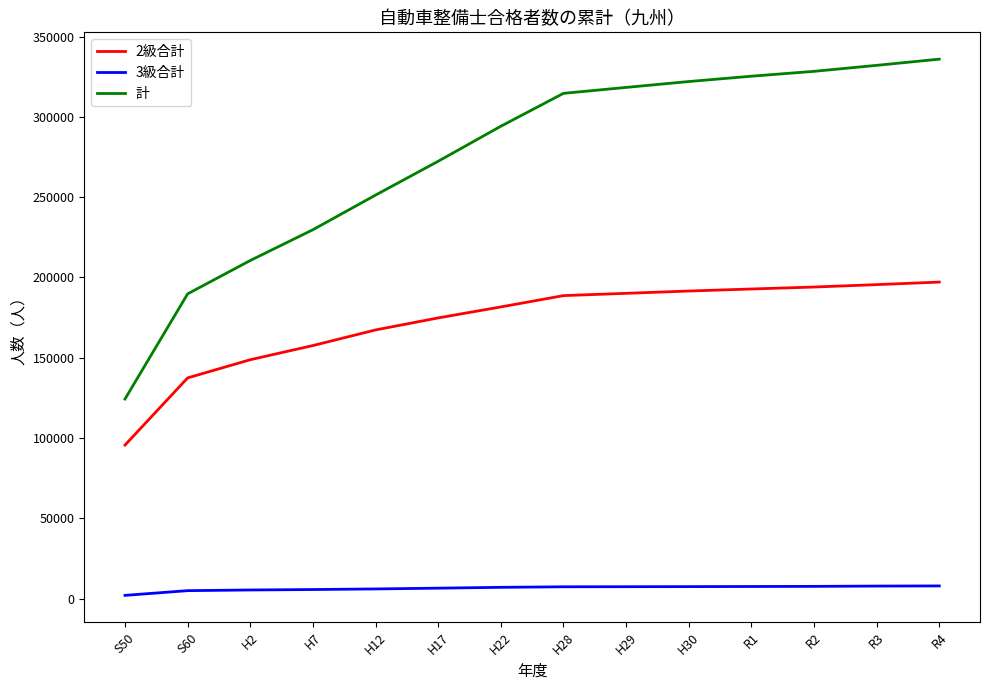

What are all the series names shown in the legend?

2級合計, 3級合計, 計